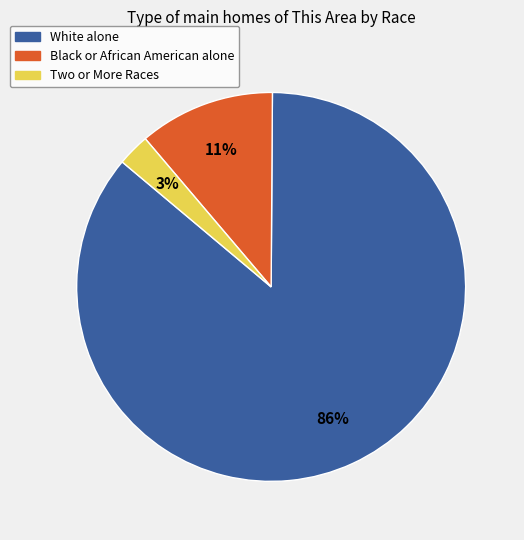

Which slice represents more than half of the pie?

White alone